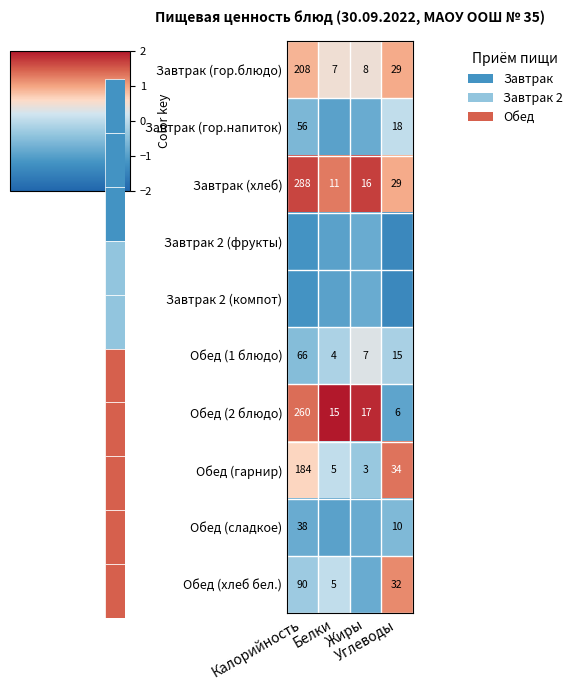

True or false: Завтрак (хлеб) has a value of 0.8 at Белки.

False